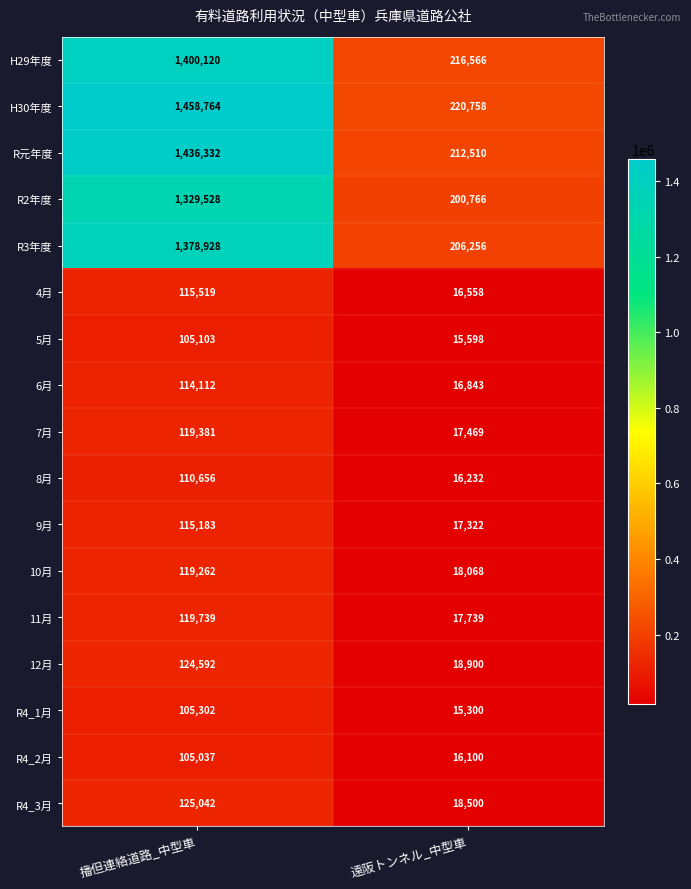

Which series has the widest spread of values?

H30年度